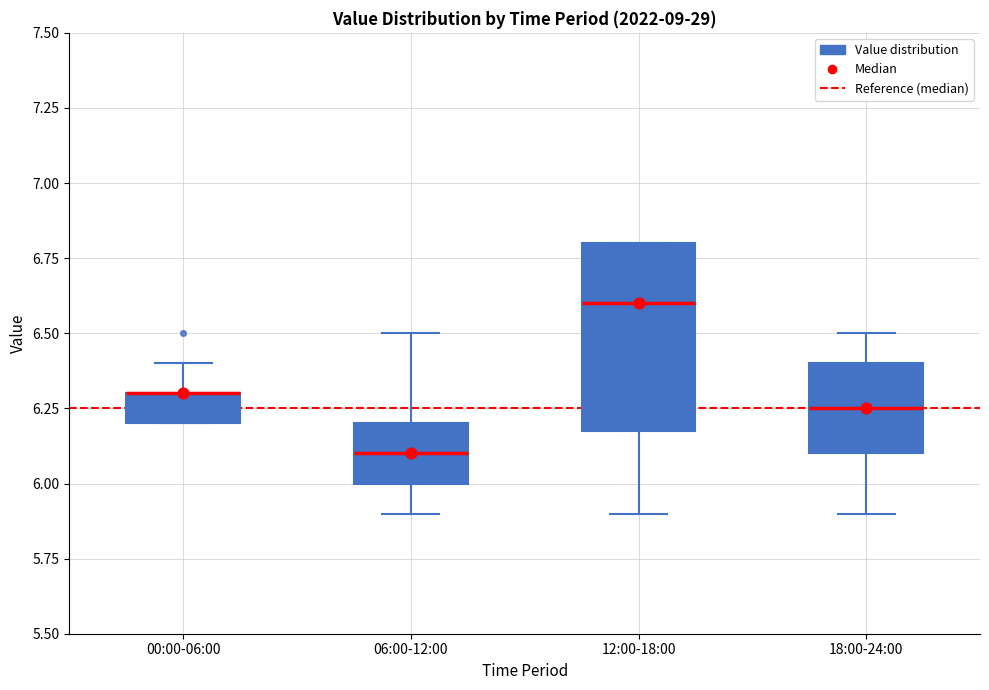

Which box is the tallest, from its lower edge to its upper edge?

12:00-18:00